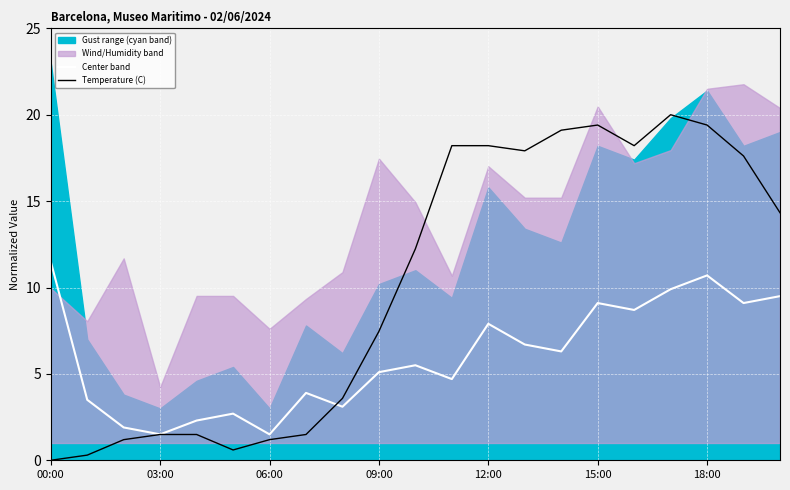

The Temperature (C) series shows 7.5 at 09:00. True or false?

True